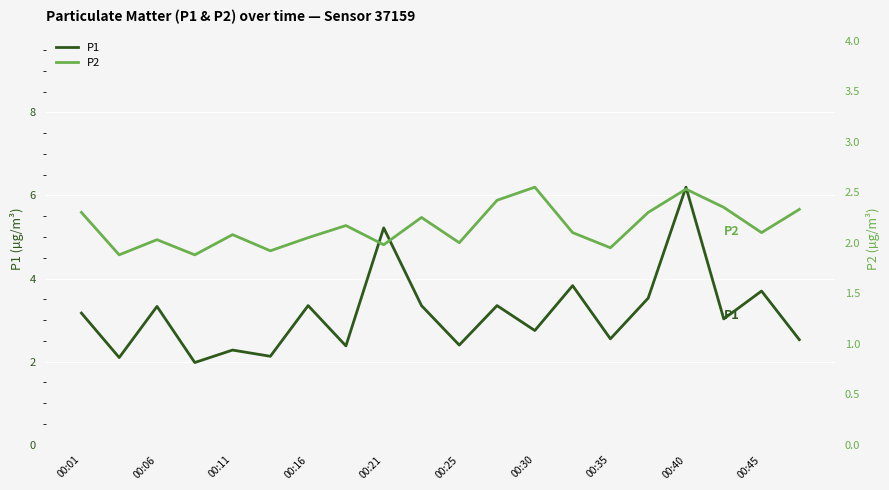

What is the minimum value for P2?

1.9